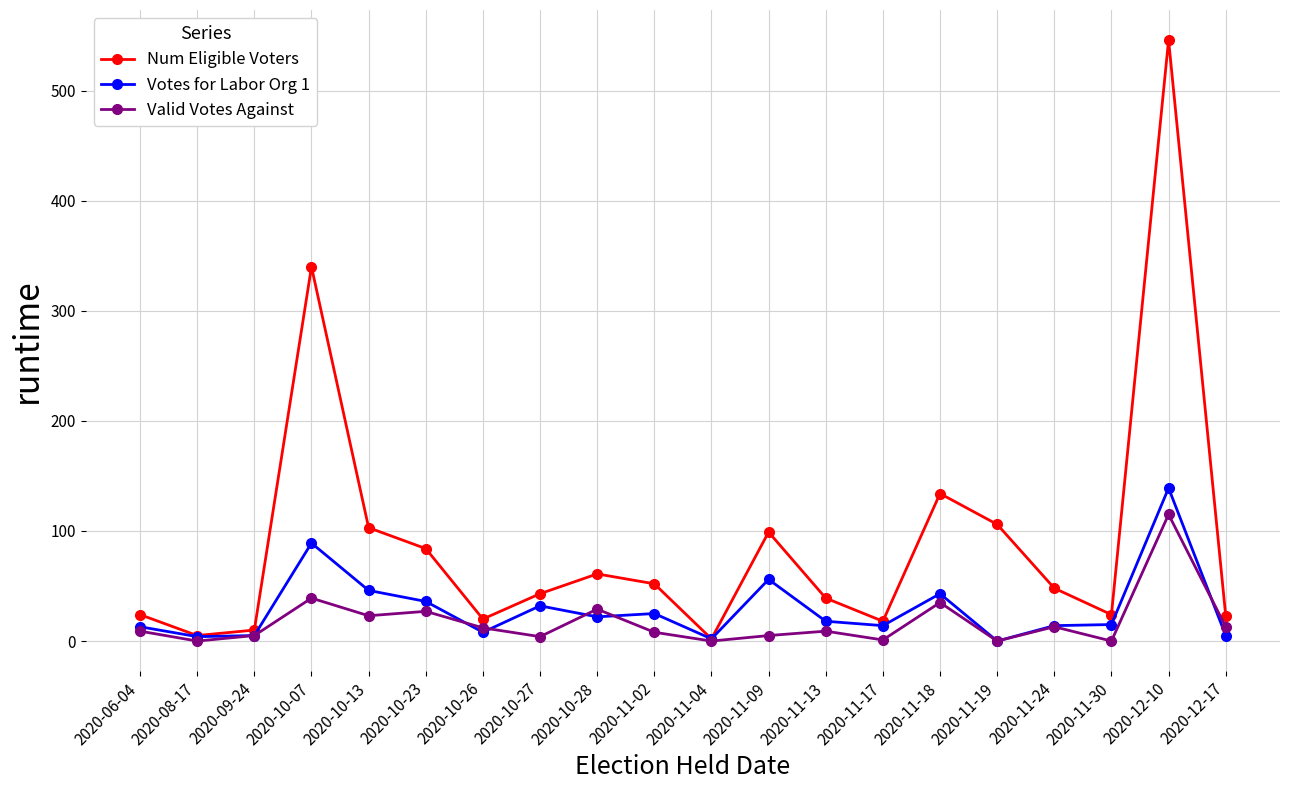

At which category is the sum across all series the highest?

2020-12-10